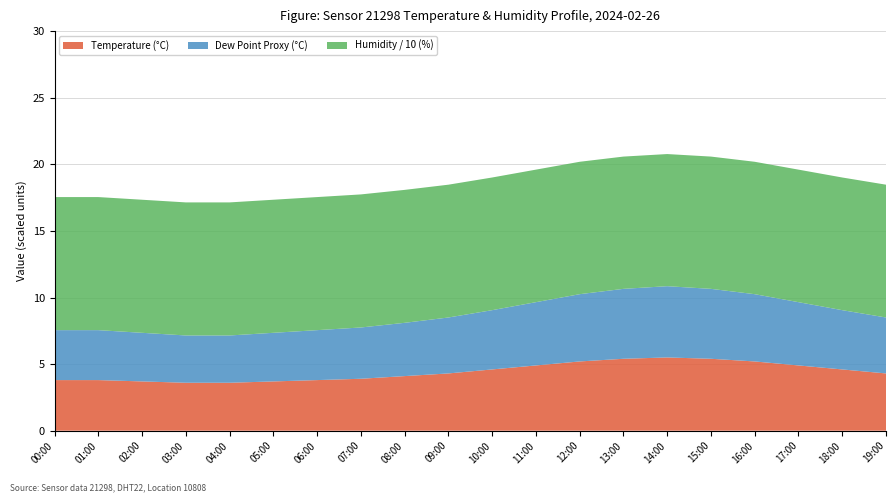

Reading left to right, extract all data points from this chart.

Temperature: 00:00=3.8	01:00=3.8	02:00=3.7	03:00=3.6	04:00=3.6	05:00=3.7	06:00=3.8	07:00=3.9	08:00=4.1	09:00=4.3	10:00=4.6	11:00=4.9	12:00=5.2	13:00=5.4	14:00=5.5	15:00=5.4	16:00=5.2	17:00=4.9	18:00=4.6	19:00=4.3
Humidity: 00:00=99.9	01:00=99.9	02:00=99.9	03:00=99.9	04:00=99.9	05:00=99.9	06:00=99.9	07:00=99.9	08:00=99.8	09:00=99.7	10:00=99.6	11:00=99.5	12:00=99.4	13:00=99.3	14:00=99.2	15:00=99.3	16:00=99.4	17:00=99.5	18:00=99.6	19:00=99.7
Dew Point Proxy: 00:00=3.8	01:00=3.8	02:00=3.6	03:00=3.5	04:00=3.5	05:00=3.6	06:00=3.8	07:00=3.9	08:00=4.0	09:00=4.2	10:00=4.5	11:00=4.8	12:00=5.0	13:00=5.2	14:00=5.3	15:00=5.2	16:00=5.0	17:00=4.8	18:00=4.5	19:00=4.2